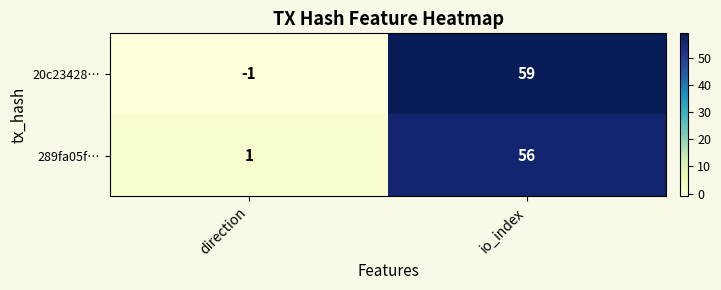

The 289fa05f… series shows 90 at io_index. True or false?

False